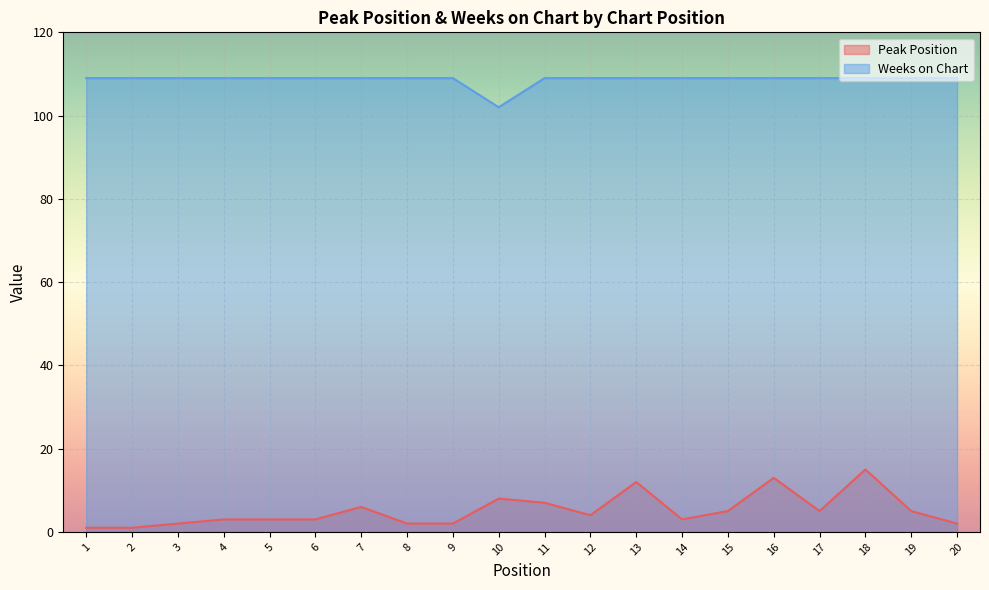

At which category does Peak Position reach its first local valley?

12